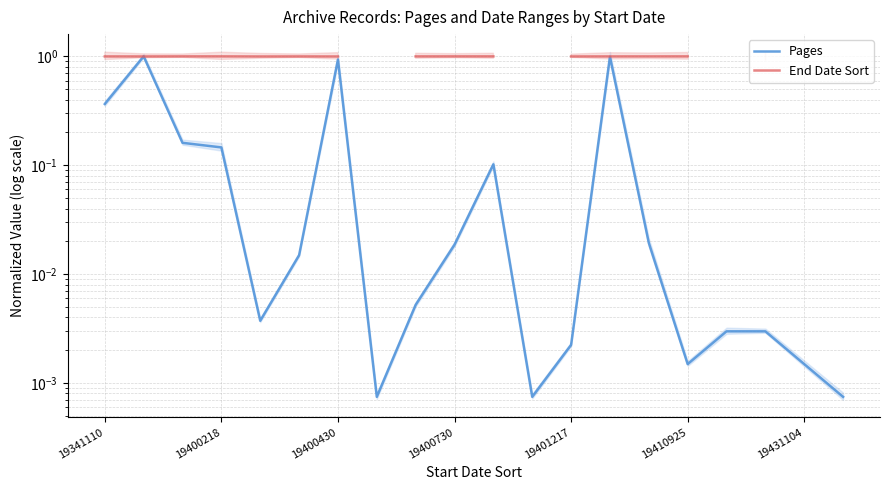

Is the value of End Date Sort at 7 greater than the value of Pages at 7?

No